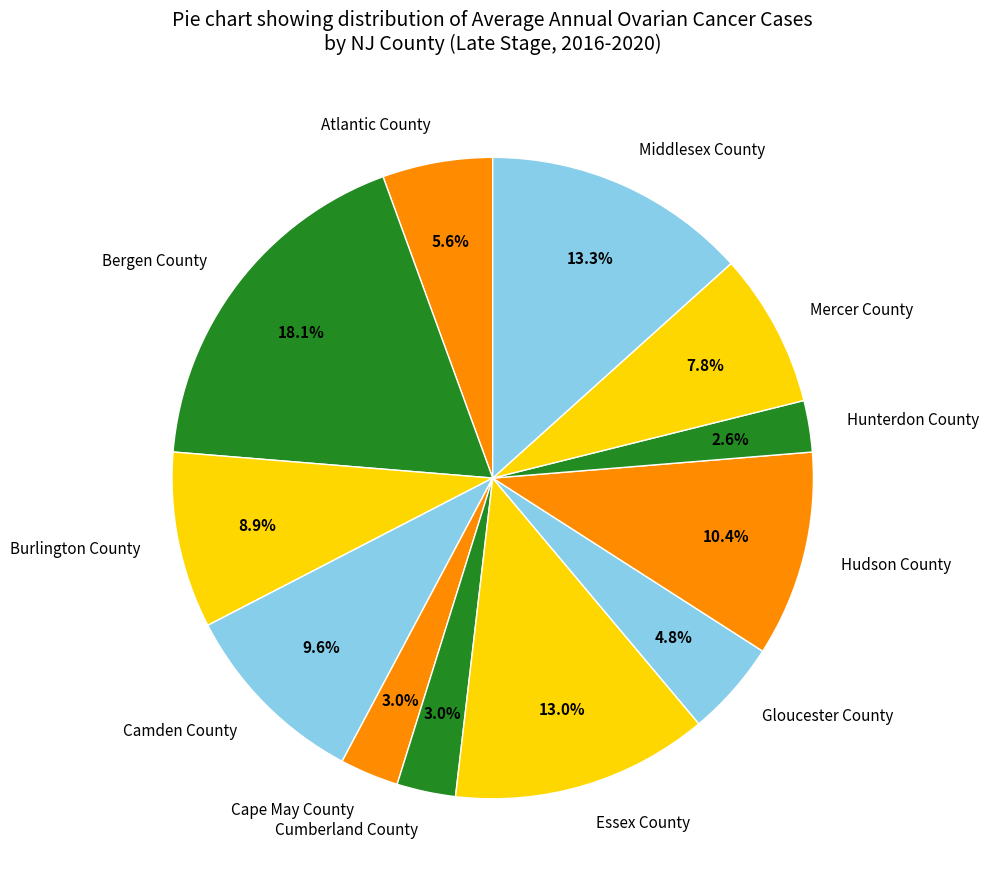

Between Gloucester County and Hunterdon County, which is larger?

Gloucester County